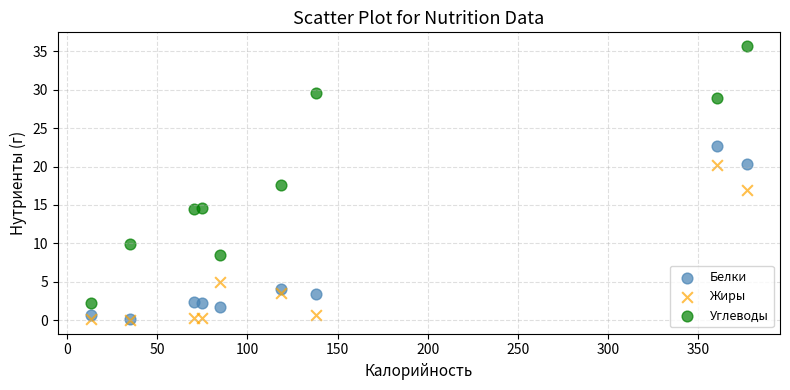

Which series has the largest Y range (max minus min)?

Углеводы